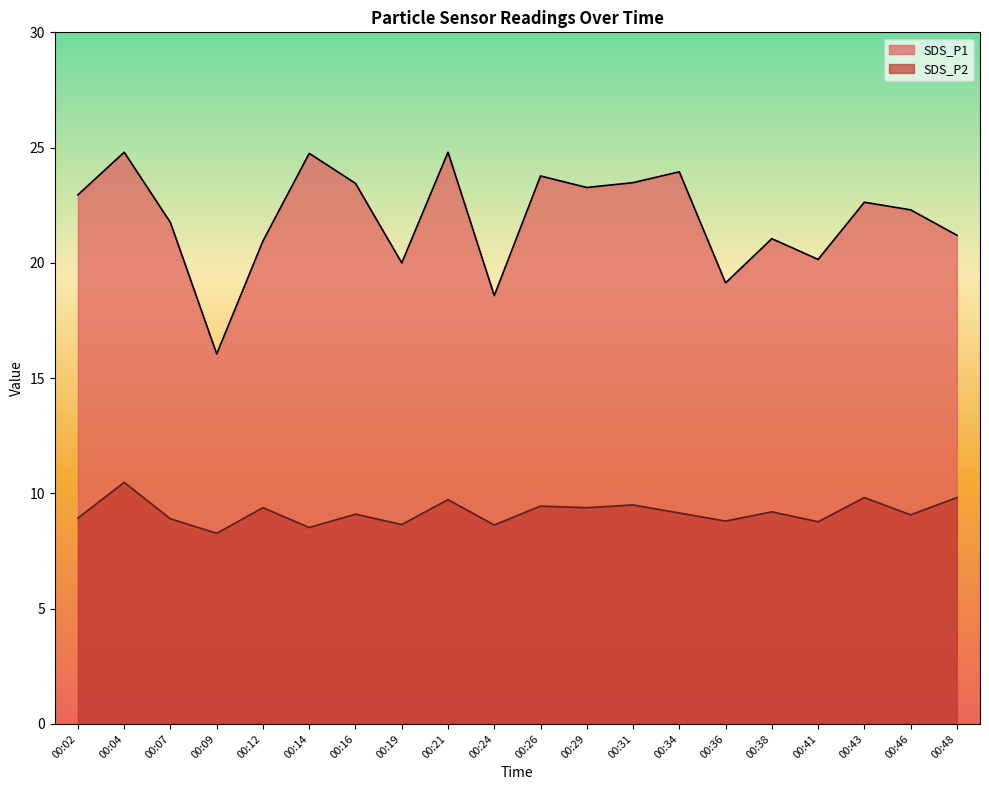

Between 00:16 and 00:04, which is larger?

00:04